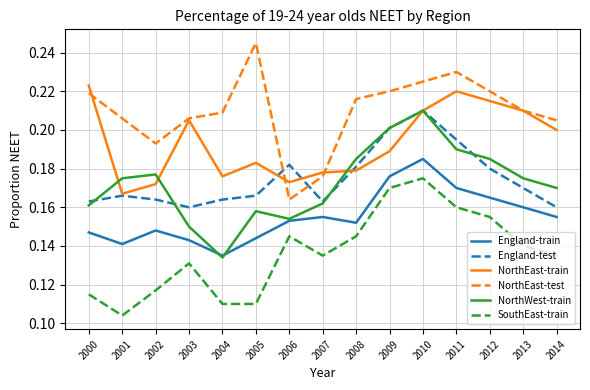

True or false: England-test has a value of 0.3 at 2009.

False